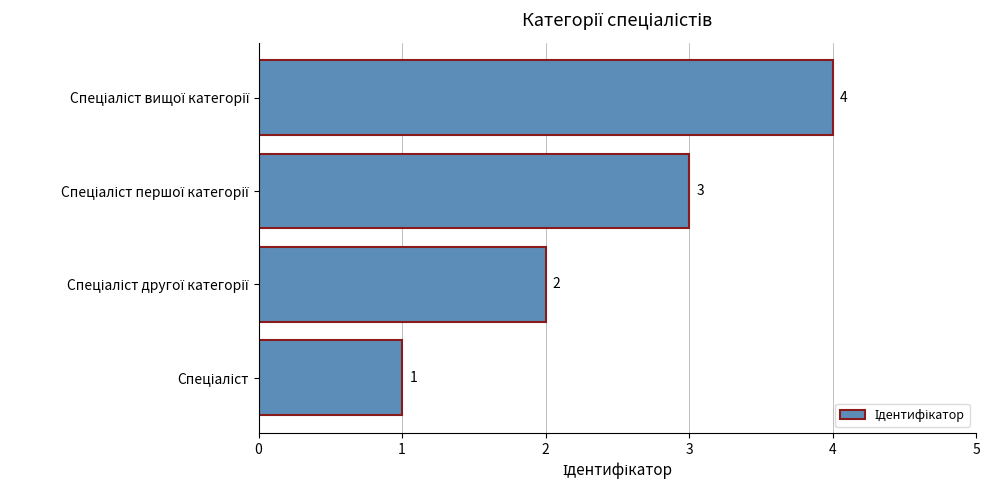

Count the values in the range 2 to 4.

3